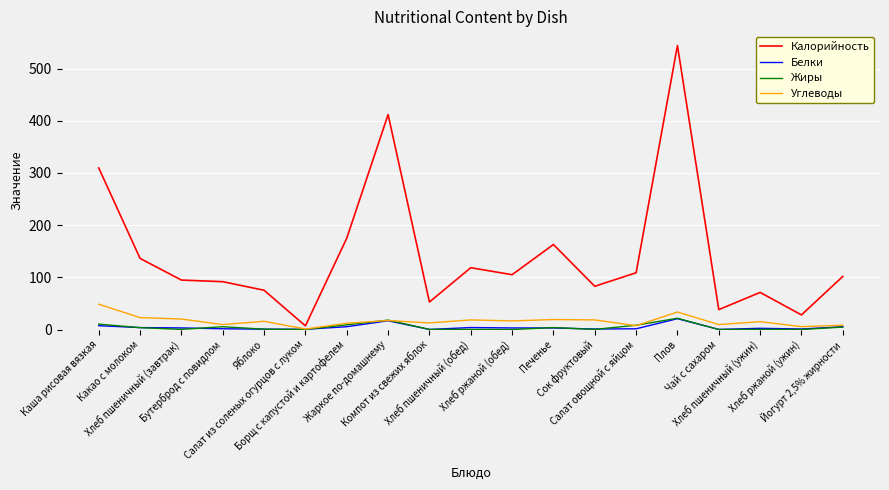

At how many categories does at least one series exceed 406?

2